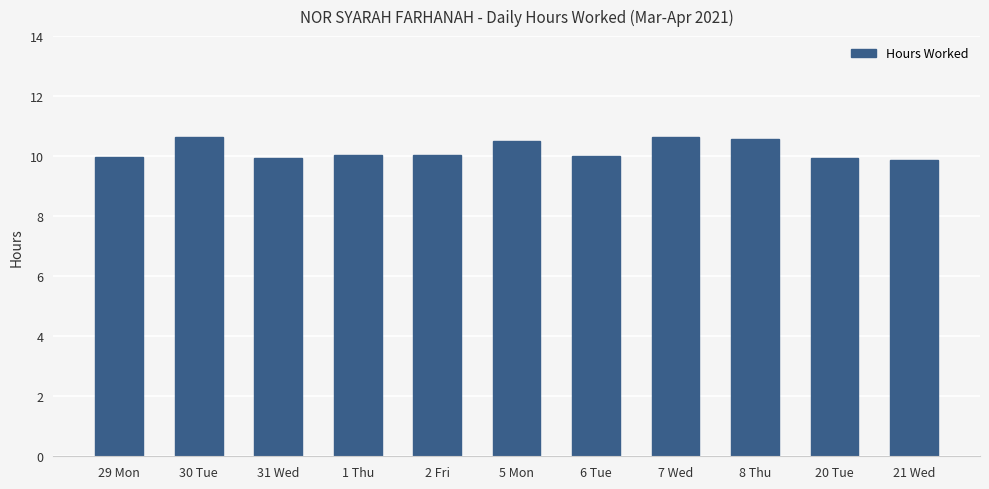

What is the label of the 5th bar from the right?

6 Tue